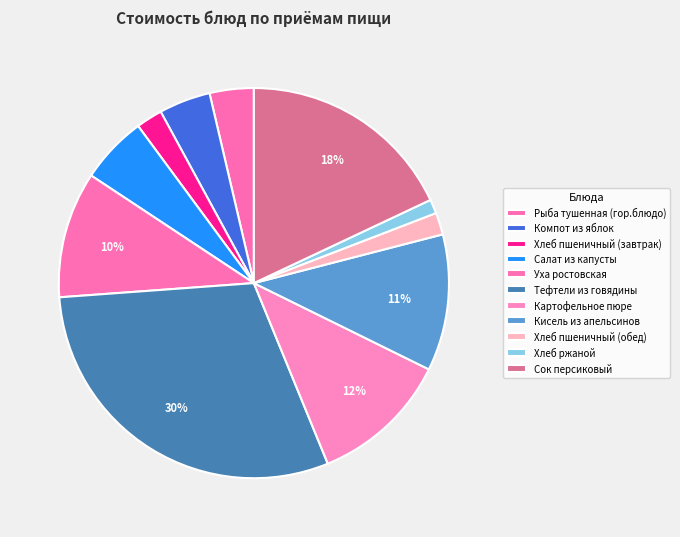

To the nearest percent, what is the average slice percentage?

9%